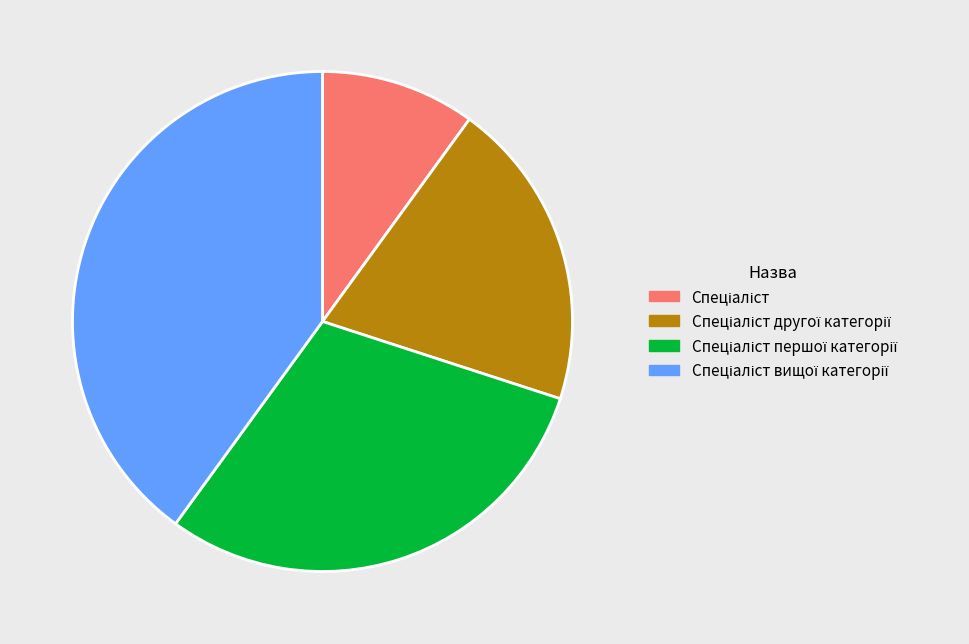

Is there a majority slice in this chart?

No